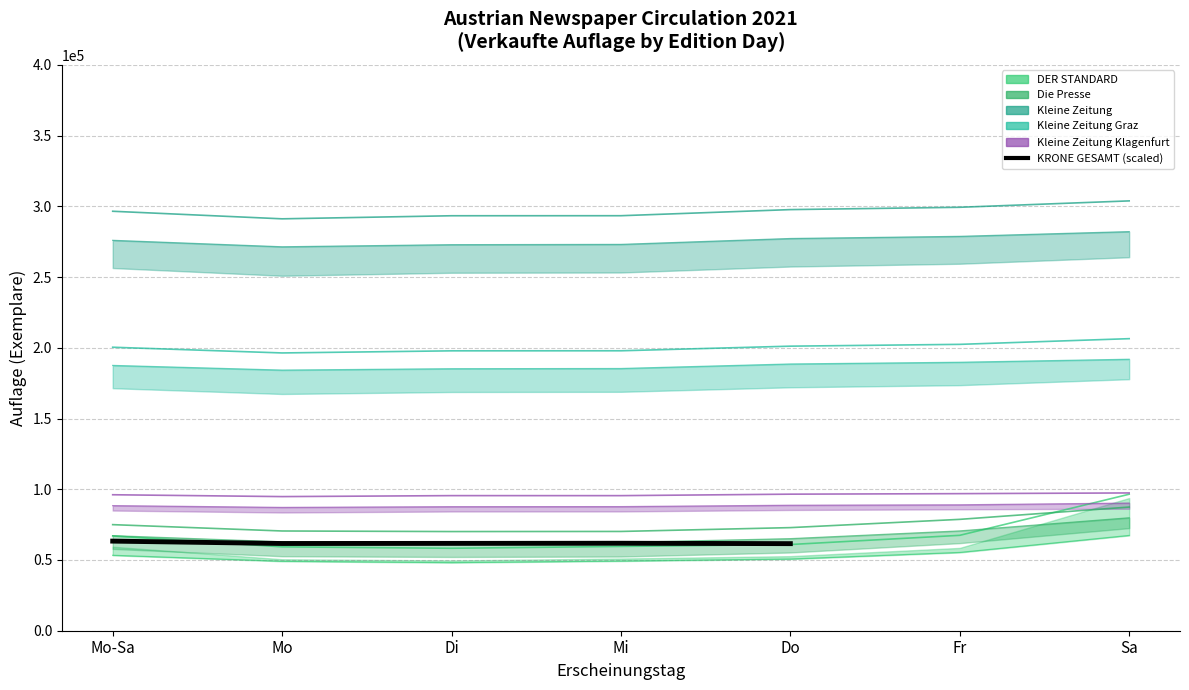

At Mo, list the series in order from largest to smallest.

Kleine Zeitung, Kleine Zeitung Graz, Kleine Zeitung Klagenfurt, Die Presse, DER STANDARD